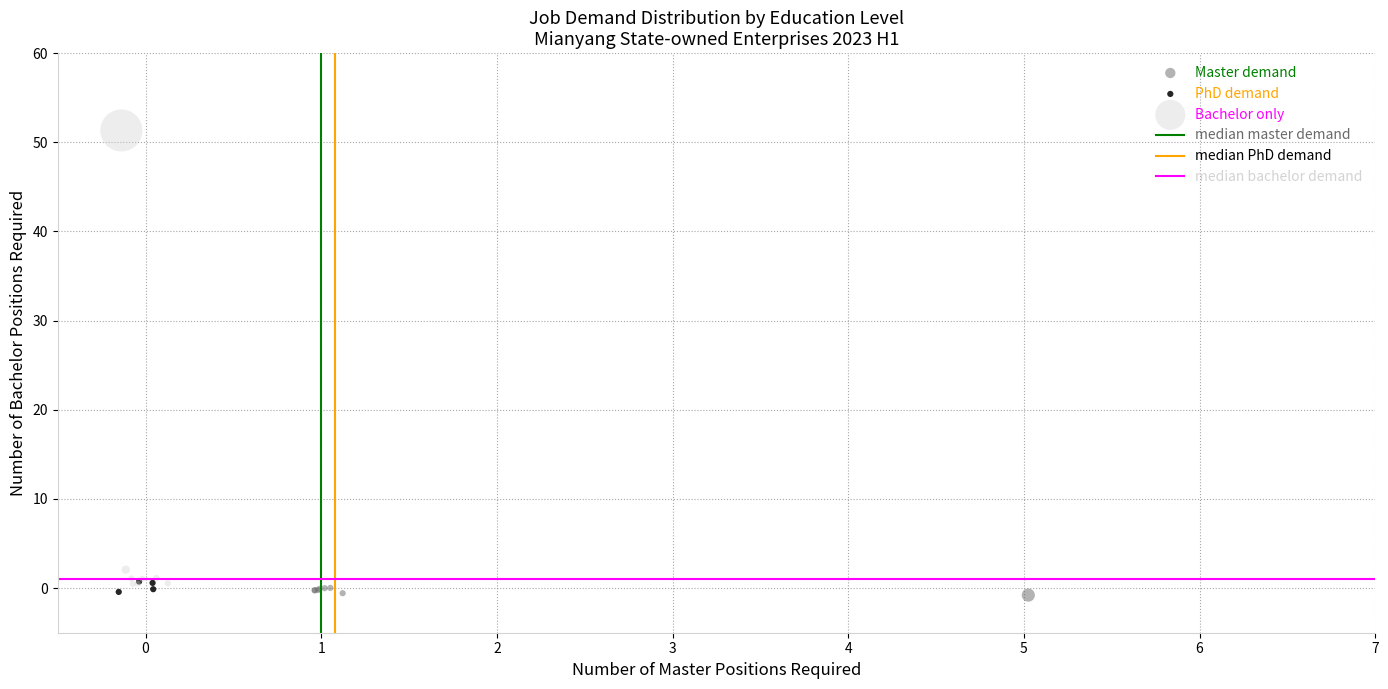

Which series reaches the maximum Y coordinate?

Bachelor only